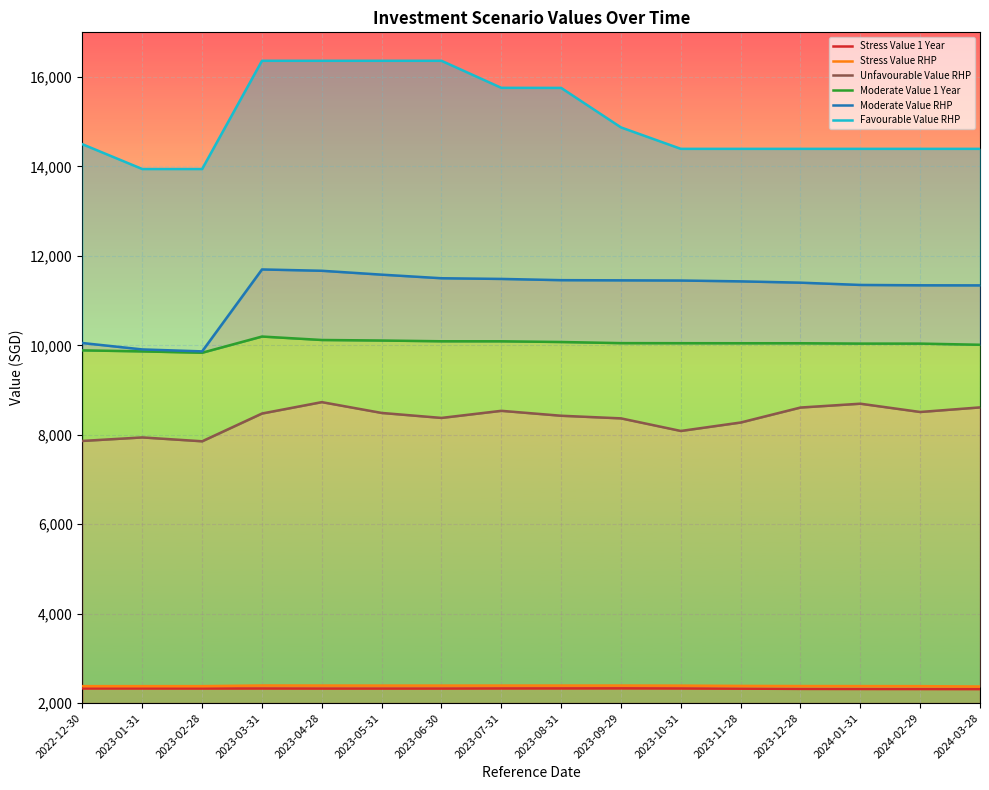

List the series in order of their peak value, lowest first.

Stress Value 1 Year, Stress Value RHP, Unfavourable Value RHP, Moderate Value 1 Year, Moderate Value RHP, Favourable Value RHP